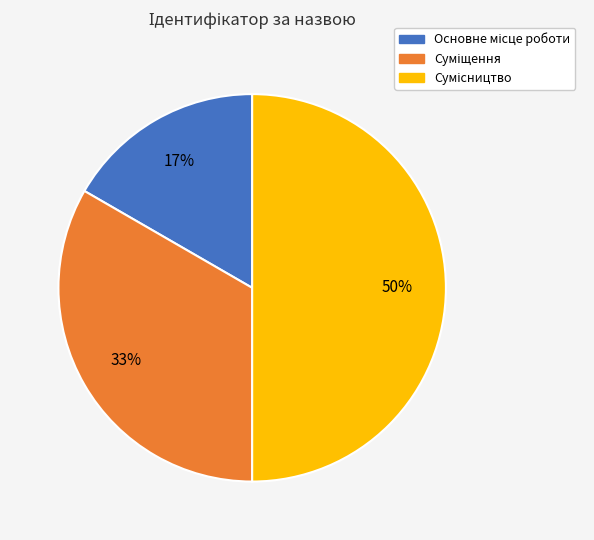

To the nearest percent, what is the average slice percentage?

33%